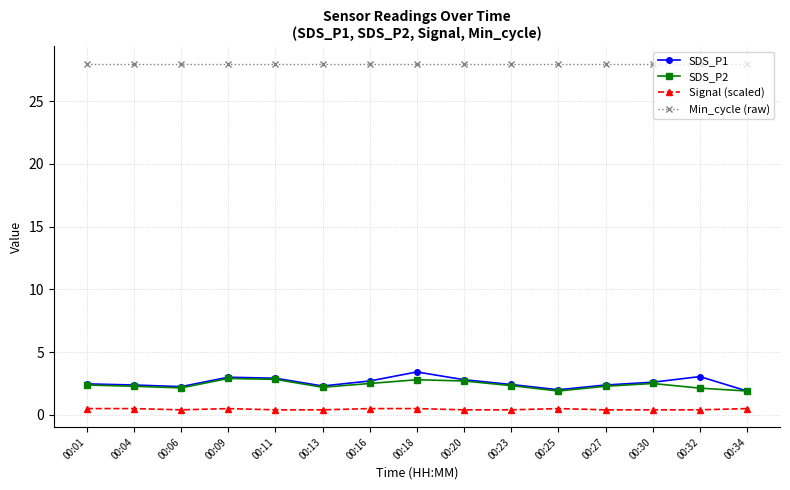

True or false: Min_cycle (raw) and Signal (scaled) cross at least once.

False